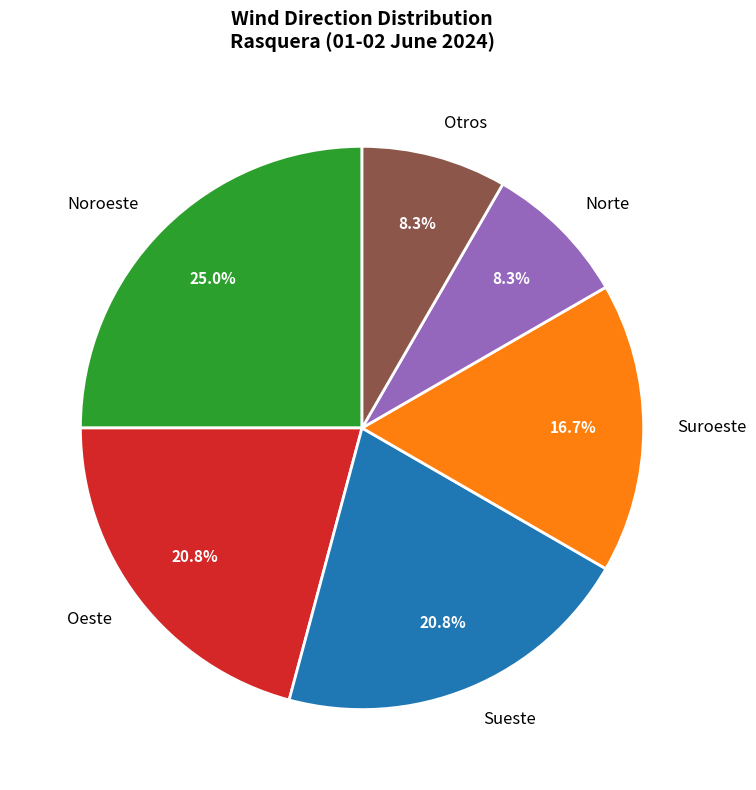

Which has a higher value, Sueste or Suroeste?

Sueste